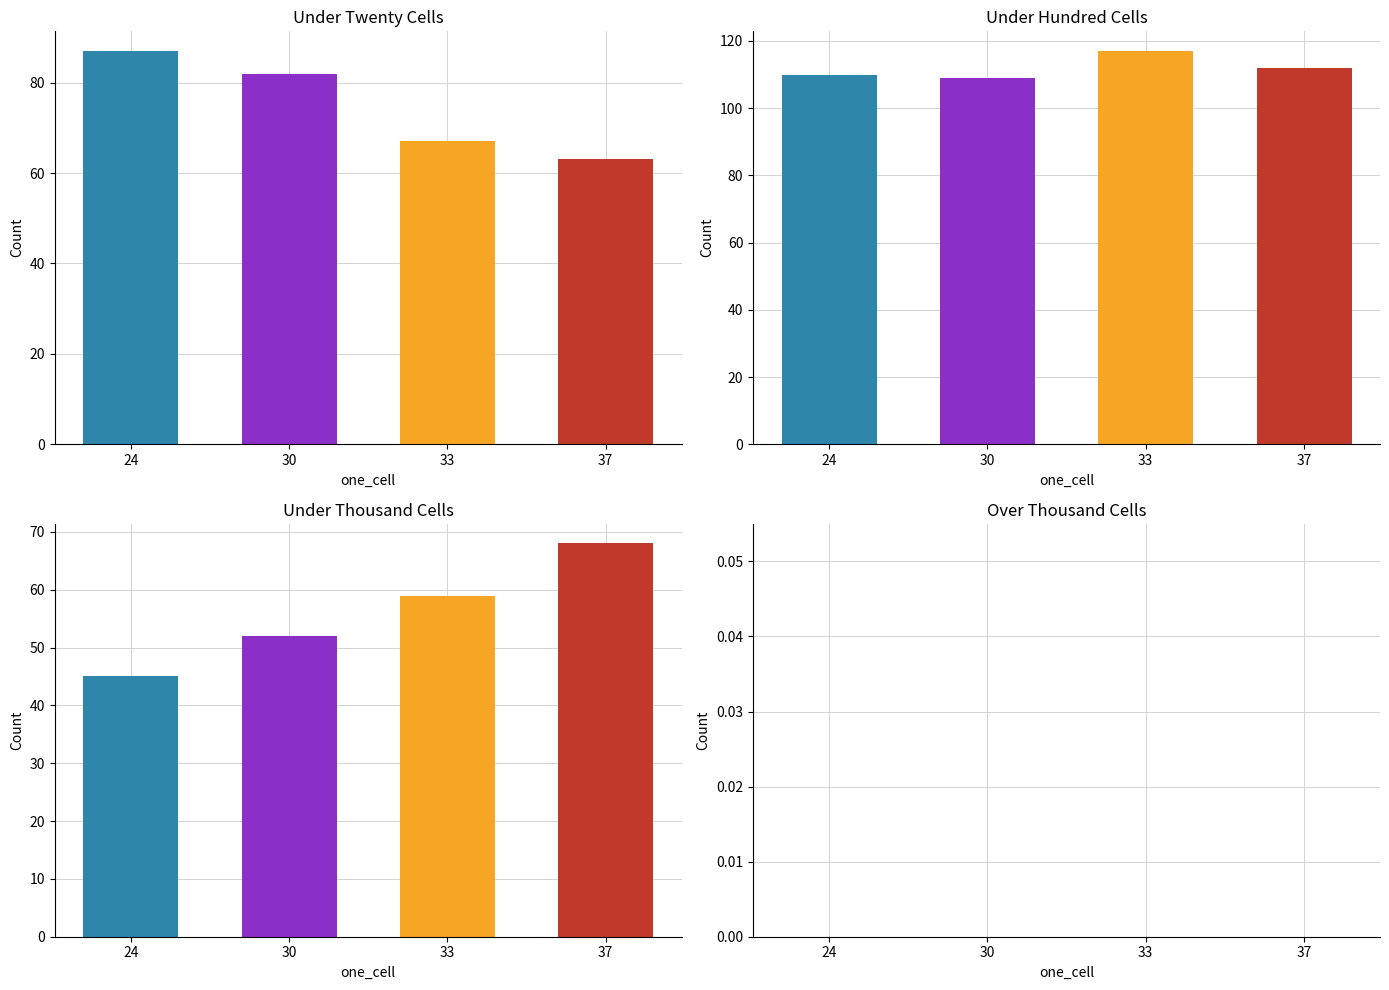

List the series in order of their peak value, highest first.

under_hundred_cells, under_twenty_cells, under_thousand_cells, over_thousand_cells